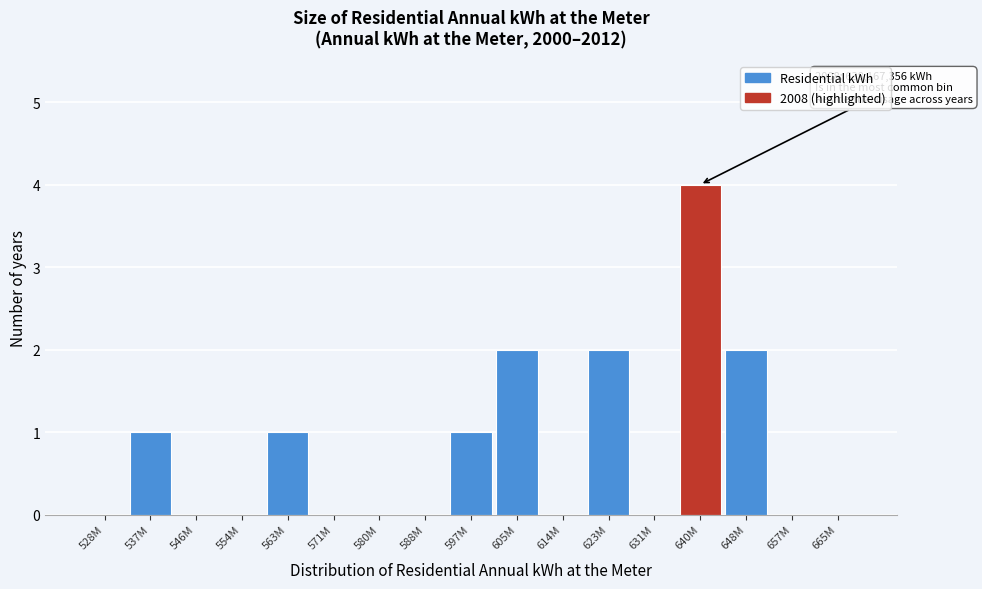

Reading left to right, transcribe all the data shown in this chart.

528M=0	537M=1	546M=0	554M=0	563M=1	571M=0	580M=0	588M=0	597M=1	605M=2	614M=0	623M=2	631M=0	640M=4	648M=2	657M=0	665M=0